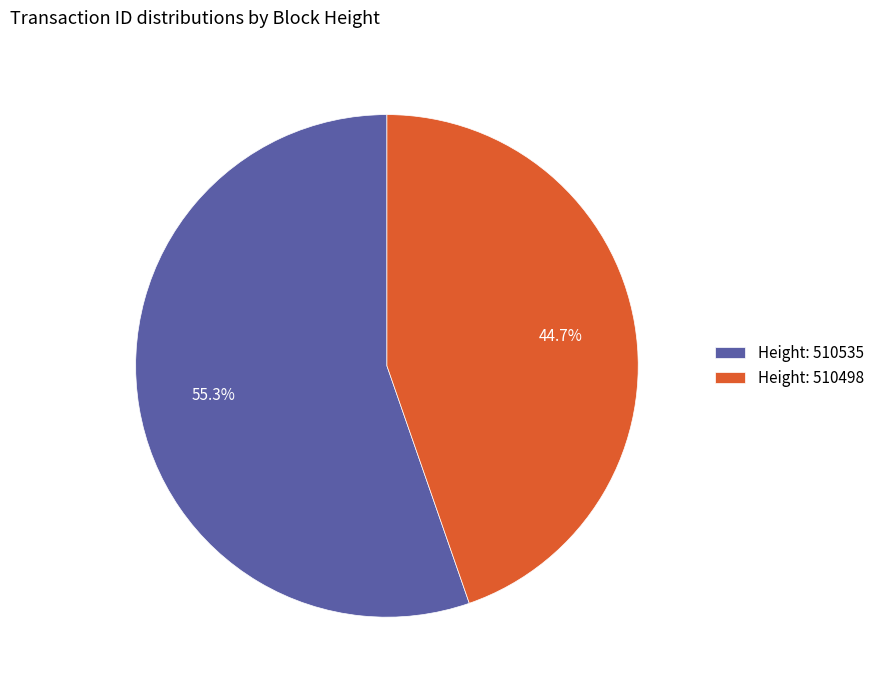

Is the sum of Height: 510535 and Height: 510498 greater than half?

Yes